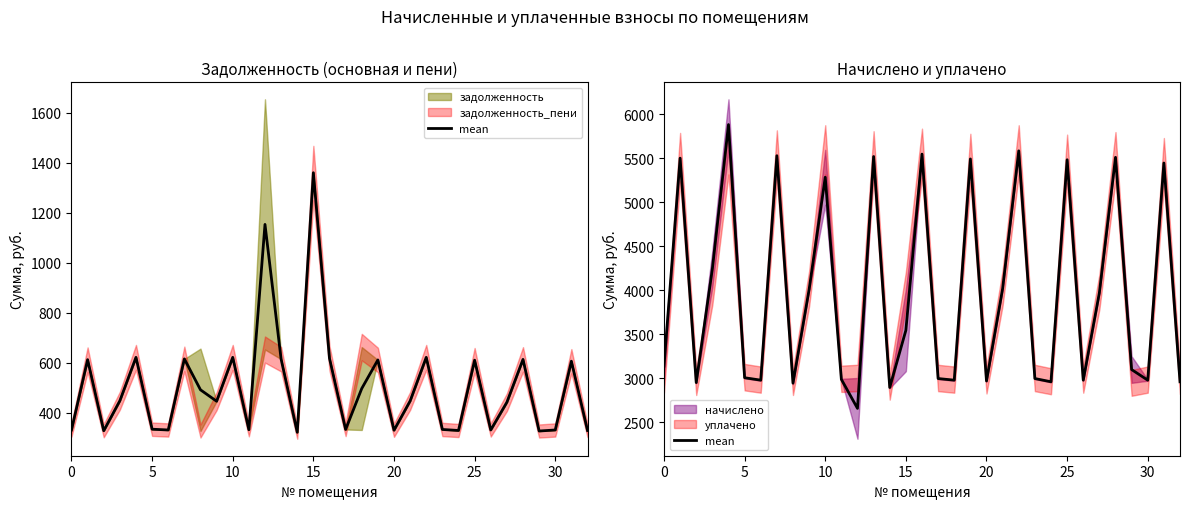

What is the approximate value at 15?

4242.4